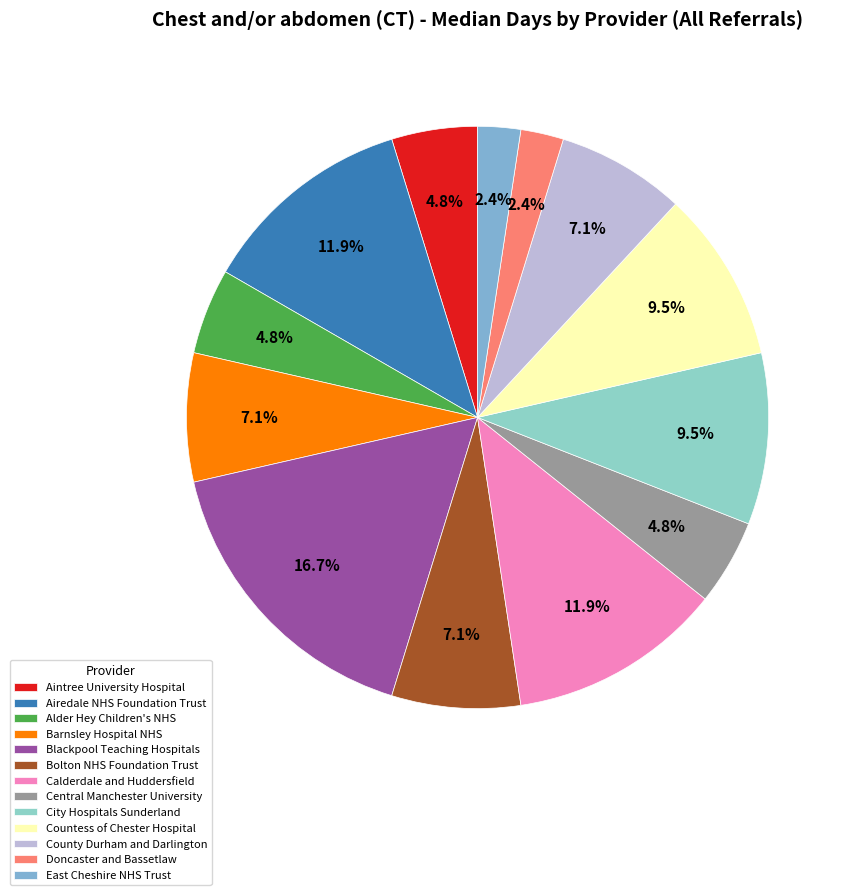

How many segments does this pie chart have?

13